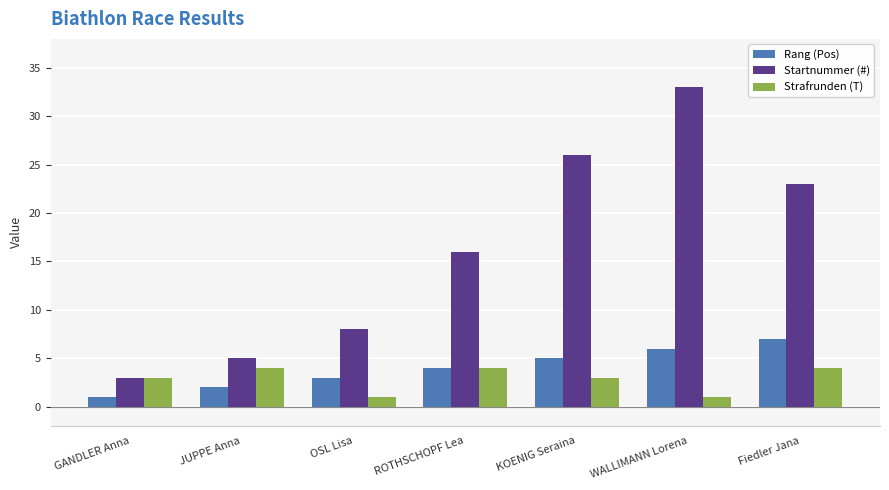

What is the label of the 7th bar from the right?

GANDLER Anna